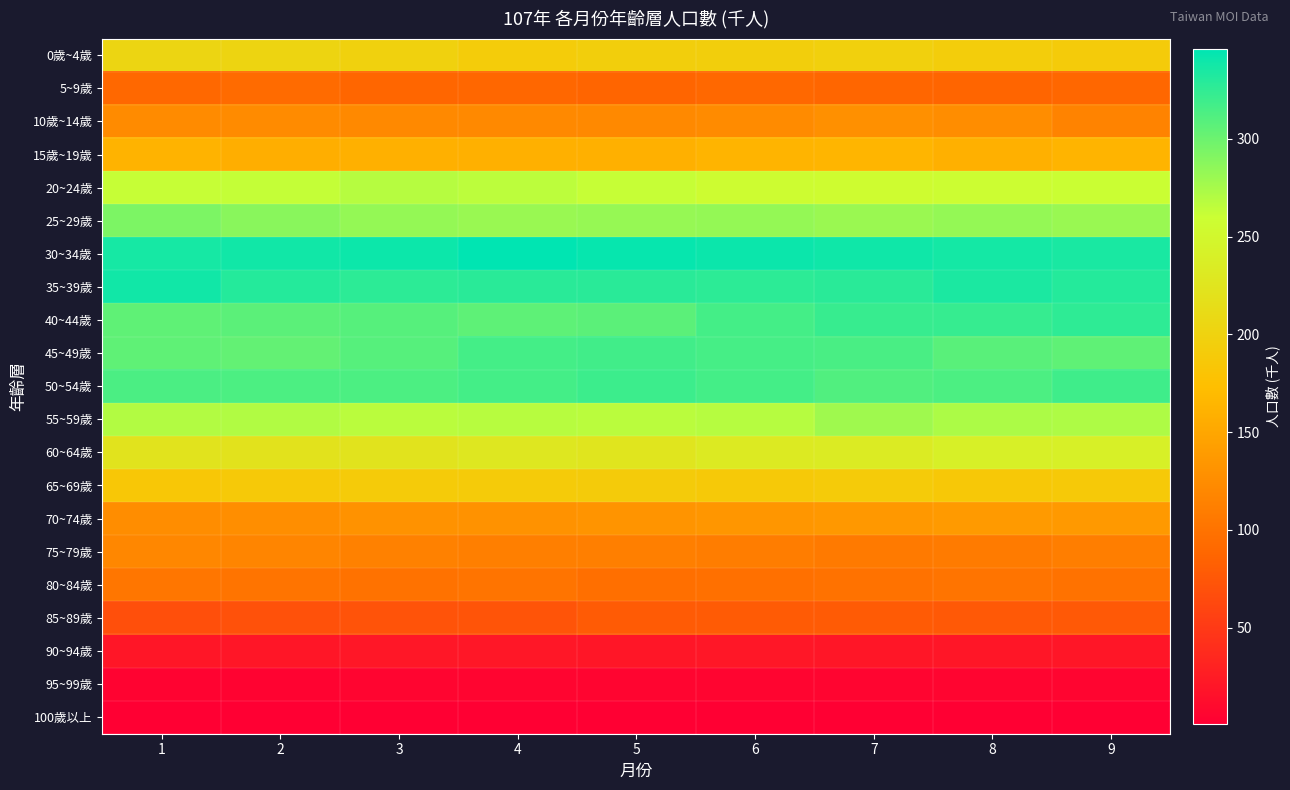

Rank the series by their maximum value, from lowest to highest.

100歲以上, 95~99歲, 90~94歲, 85~89歲, 5~9歲, 80~84歲, 75~79歲, 10歲~14歲, 70~74歲, 15歲~19歲, 65~69歲, 0歲~4歲, 60~64歲, 20~24歲, 55~59歲, 25~29歲, 45~49歲, 50~54歲, 40~44歲, 35~39歲, 30~34歲